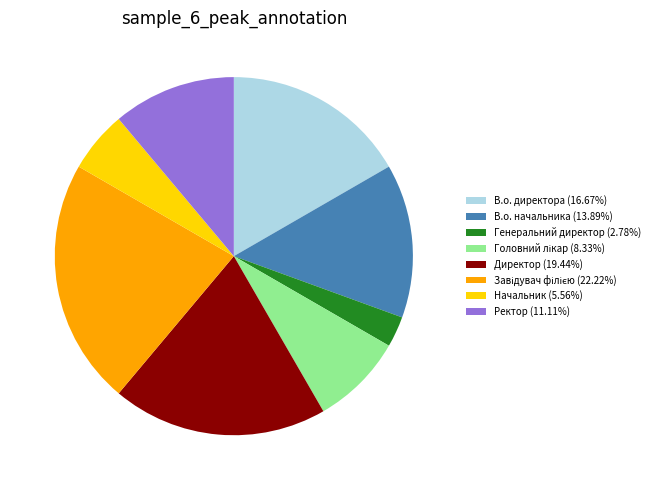

Approximately how many times larger is the value at В.о. начальника (13.89%) compared to Начальник (5.56%)?

2.5